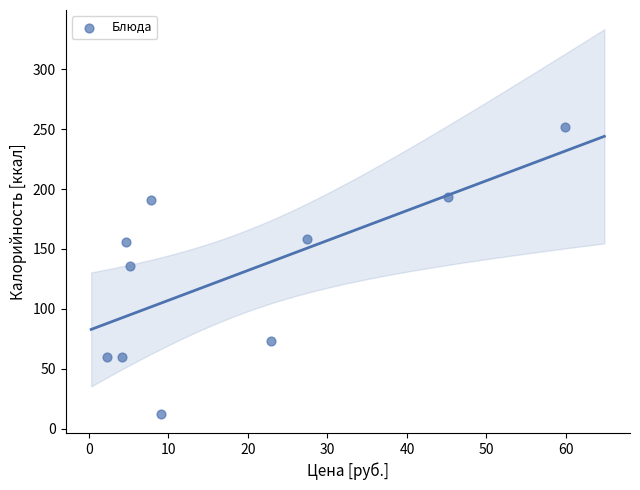

What Y value in the scatter plot is closest to 132?

135.8